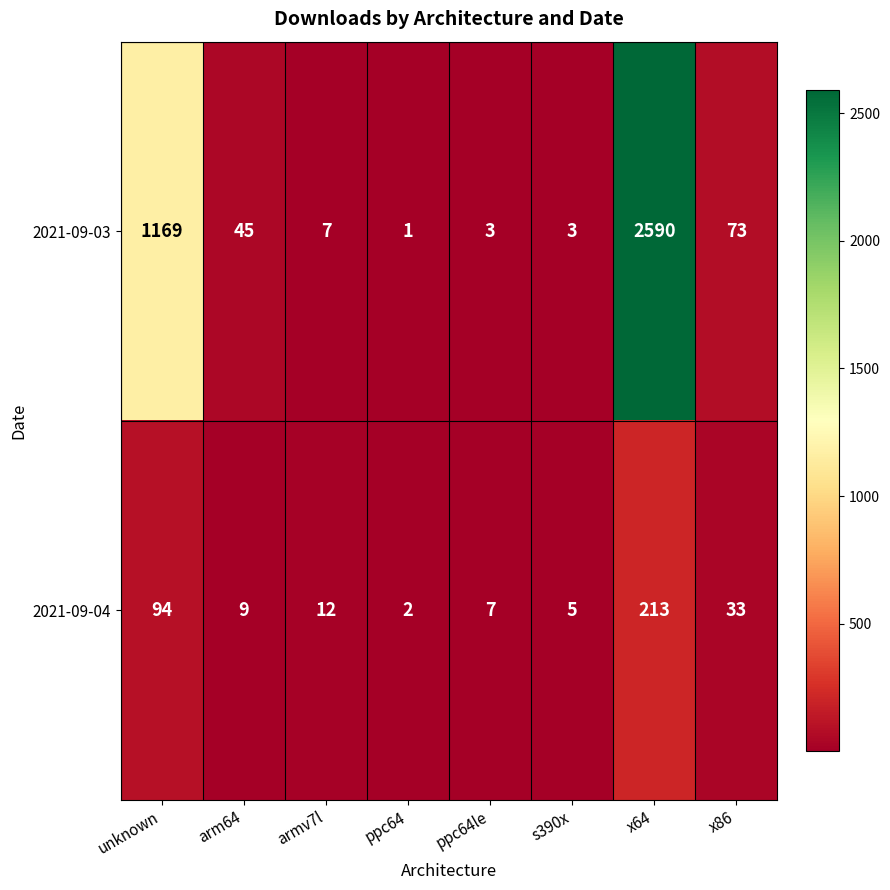

What is the average value of the 2021-09-04 series?

47